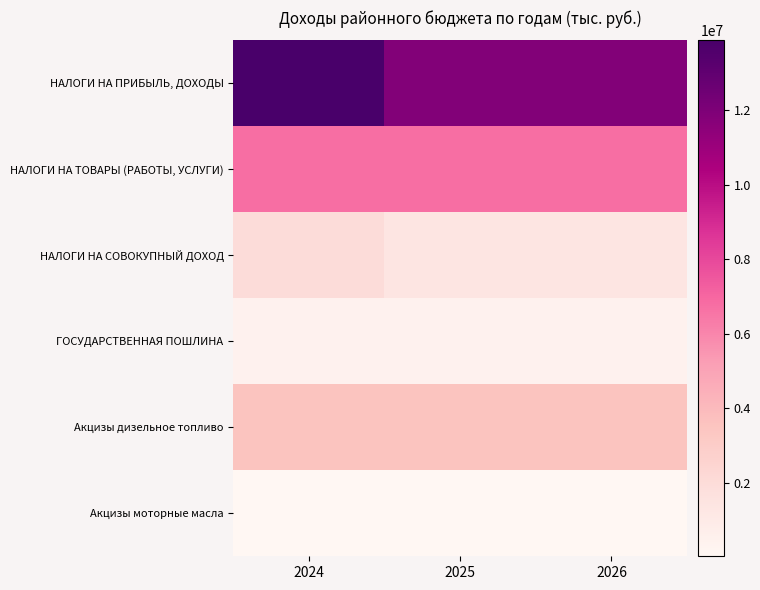

Which category has the lowest value across all series?

2024